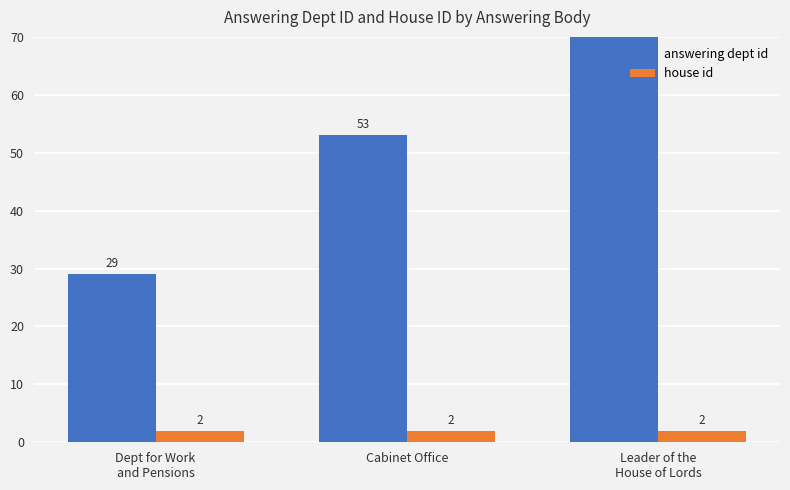

Reading right to left, what are all the values shown in this chart?

answering dept id: 92	53	29
house id: 2	2	2